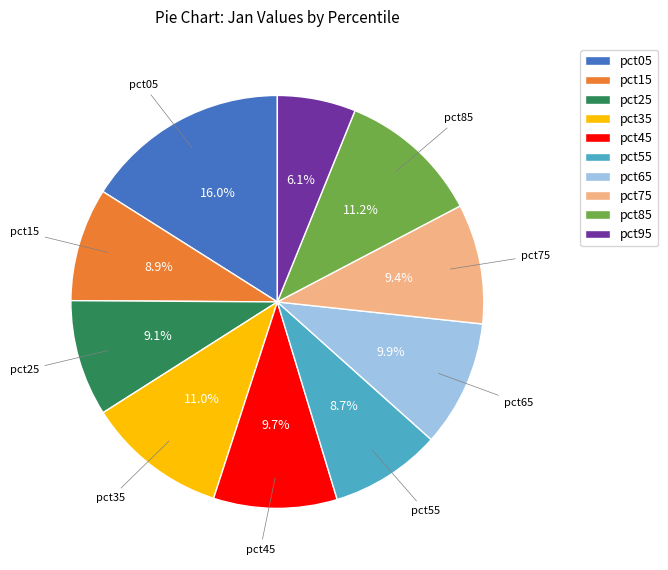

To the nearest percent, what is the difference between the pct95 and pct65 slice percentages?

4%